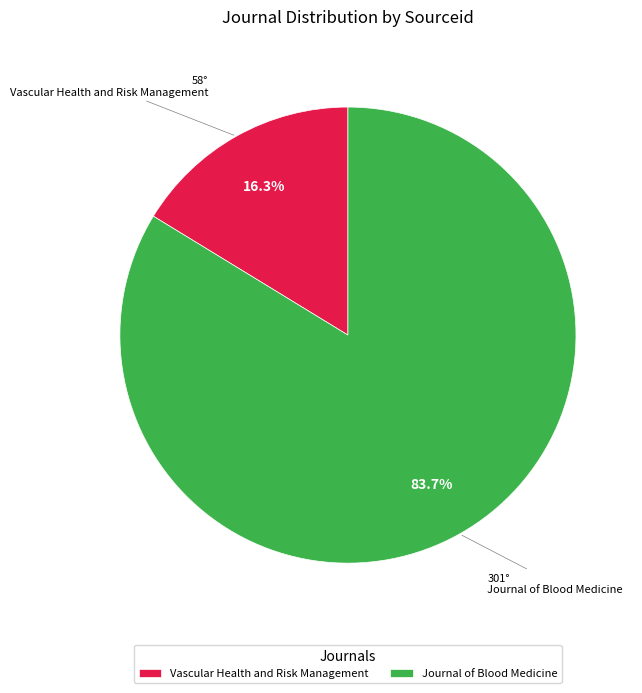

How many slices are in this pie chart?

2